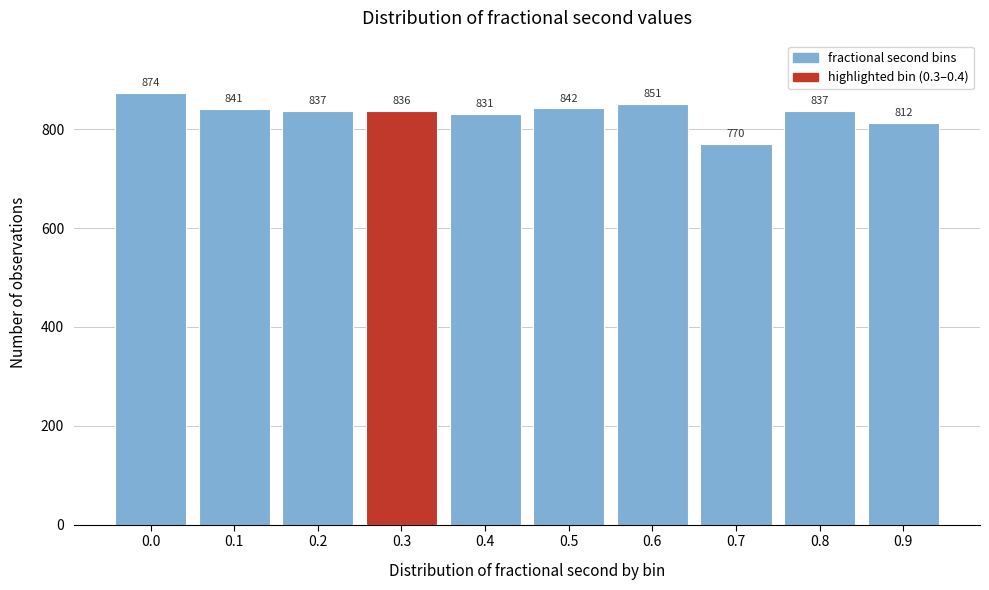

Reading left to right, list all the values displayed in this chart.

874	841	837	836	831	842	851	770	837	812